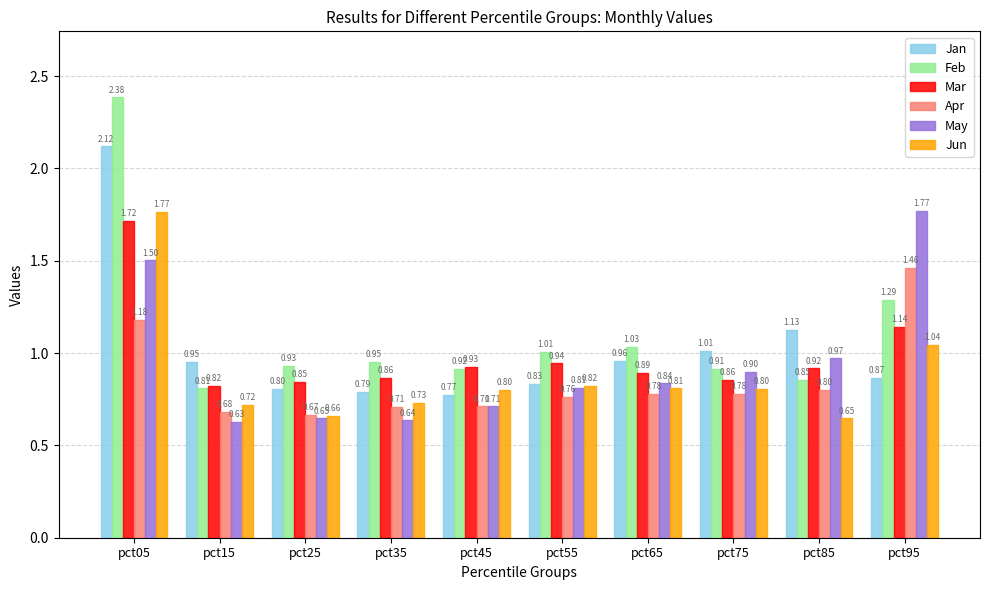

Is it true that Jan equals 1.3 at pct35?

False